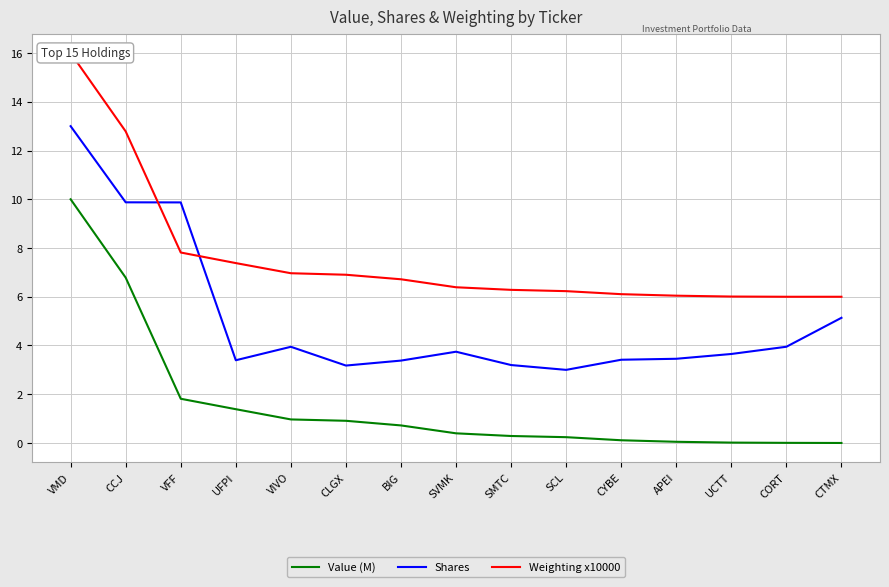

What is the average value of the Weighting x10000 series?

7.6